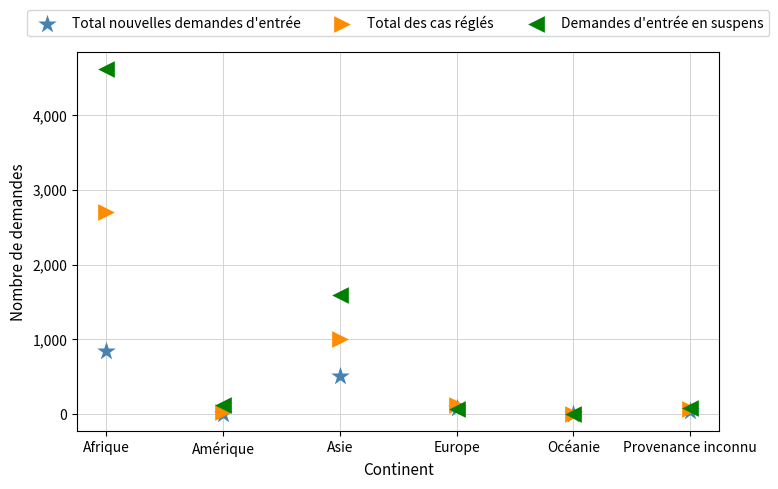

In the Total nouvelles demandes d'entrée series, what Y value is closest to 423?

510